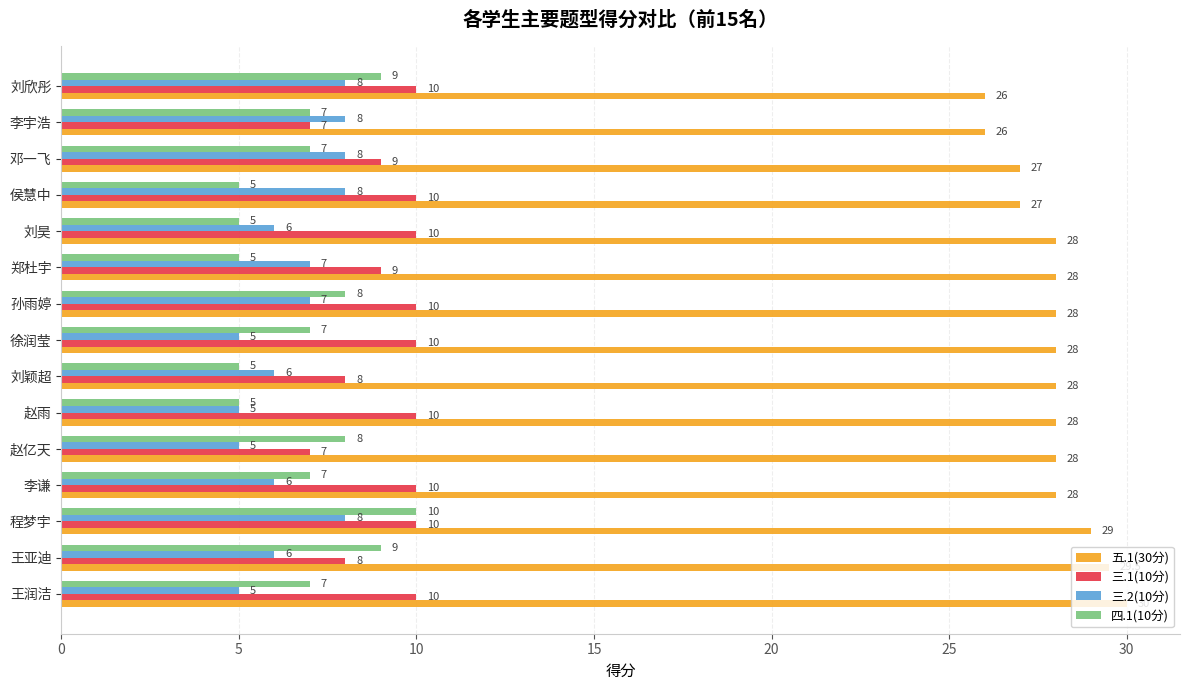

Which series has the largest range (max minus min)?

四.1(10分)